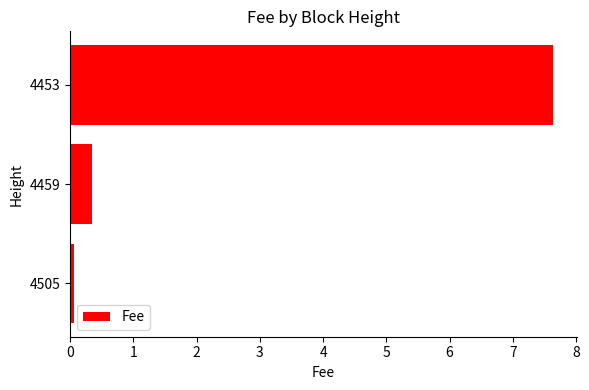

Between 4459 and 4453, which is larger?

4453